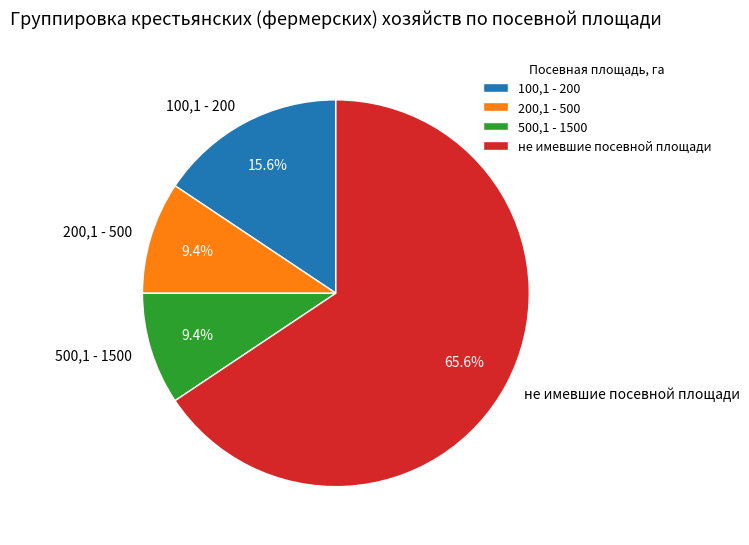

Between 200,1 - 500 and не имевшие посевной площади, which is larger?

не имевшие посевной площади